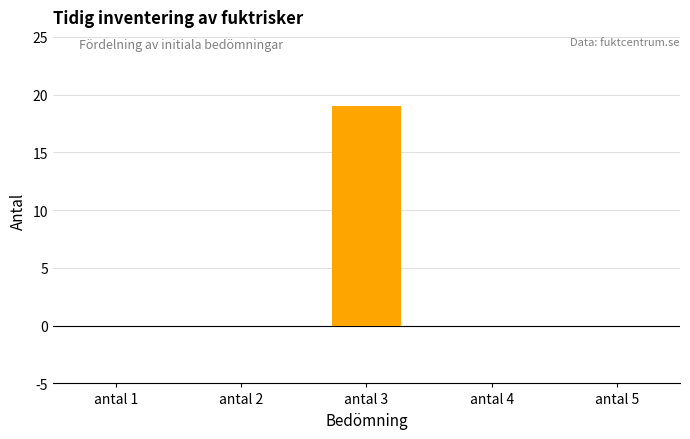

True or false: the data shows 0 at antal 5.

True